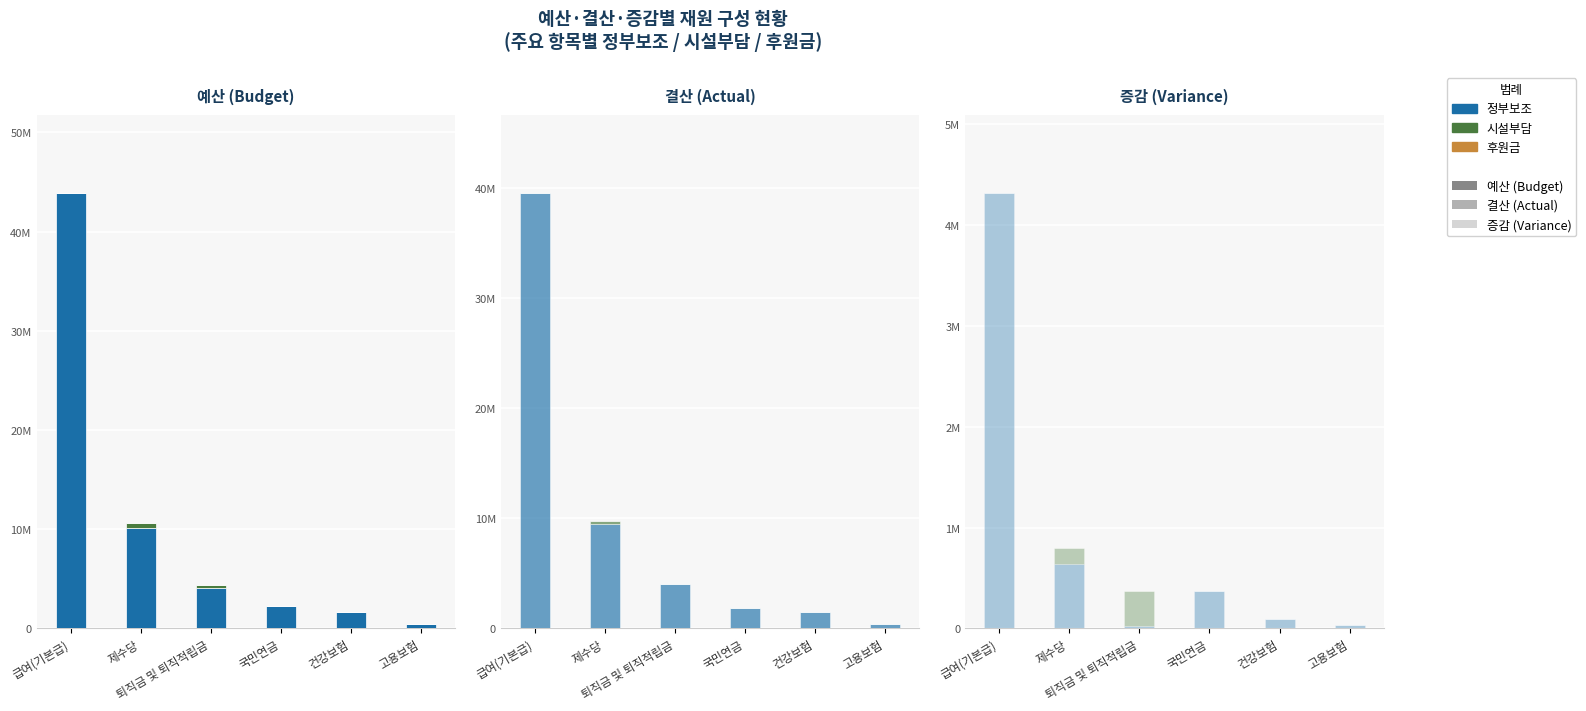

True or false: 정부보조 has a value of 43853720 at 급여(기본급).

True